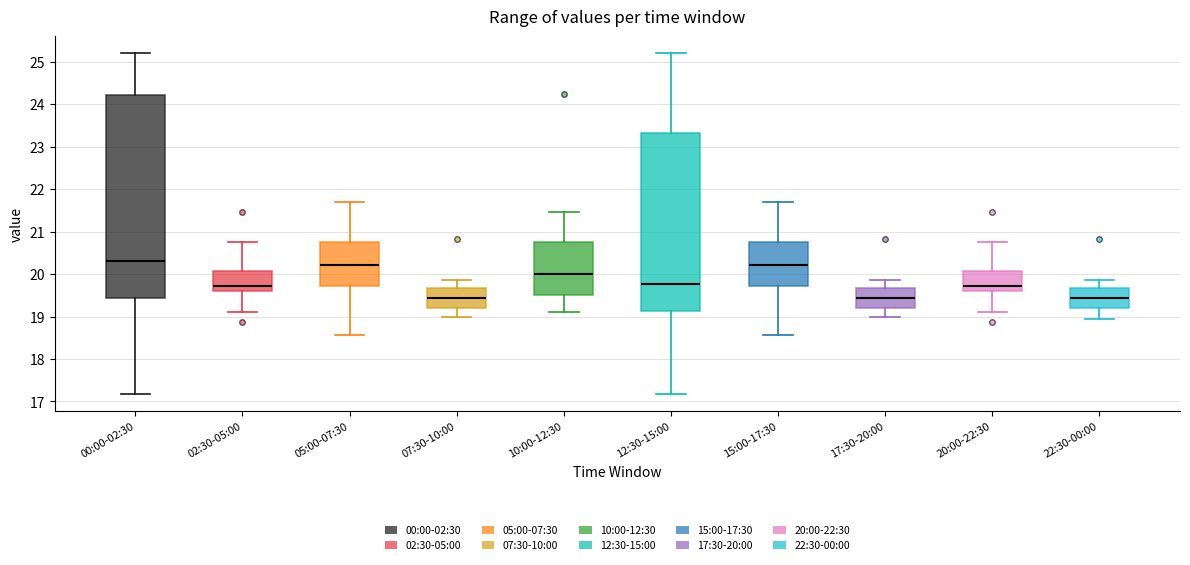

Reading left to right, transcribe this box plot: for each box, give where its median line is, the range the box spans, and where its two whiskers end, as read against the y-axis. The values are not printed on the chart, so give them approximately, as read against the axis.

00:00-02:30: median 20.3, box 19.4 to 24.2, whiskers 17.2 to 25.2
02:30-05:00: median 19.7, box 19.6 to 20.1, whiskers 19.1 to 20.8
05:00-07:30: median 20.2, box 19.7 to 20.7, whiskers 18.6 to 21.7
07:30-10:00: median 19.4, box 19.2 to 19.7, whiskers 19.0 to 19.9
10:00-12:30: median 20.0, box 19.5 to 20.8, whiskers 19.1 to 21.5
12:30-15:00: median 19.8, box 19.1 to 23.3, whiskers 17.2 to 25.2
15:00-17:30: median 20.2, box 19.7 to 20.7, whiskers 18.6 to 21.7
17:30-20:00: median 19.4, box 19.2 to 19.7, whiskers 19.0 to 19.9
20:00-22:30: median 19.7, box 19.6 to 20.1, whiskers 19.1 to 20.8
22:30-00:00: median 19.4, box 19.2 to 19.7, whiskers 19.0 to 19.9